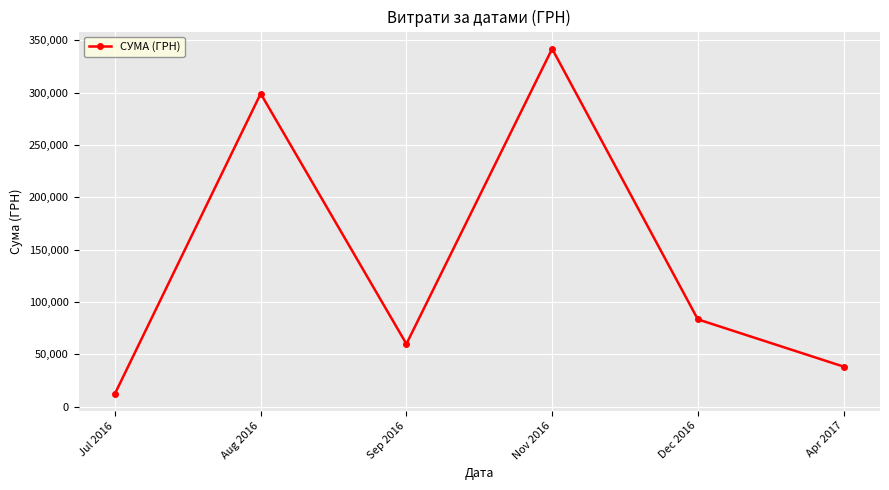

How many points are lower than both their immediate neighbors (excluding endpoints)?

1